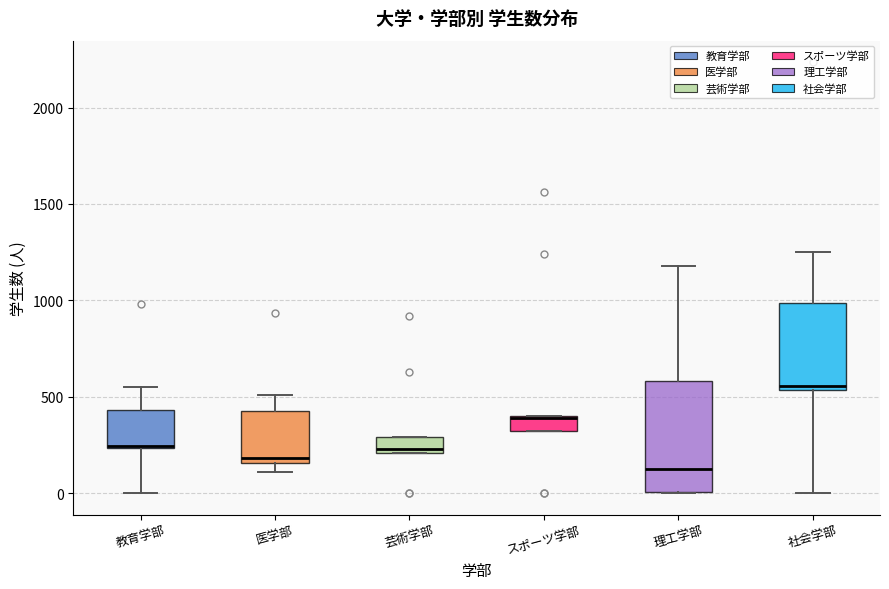

Where is the lower edge of the box for 教育学部 on the y-axis? The values are not printed on the chart, so give them approximately, as read against the axis.

250